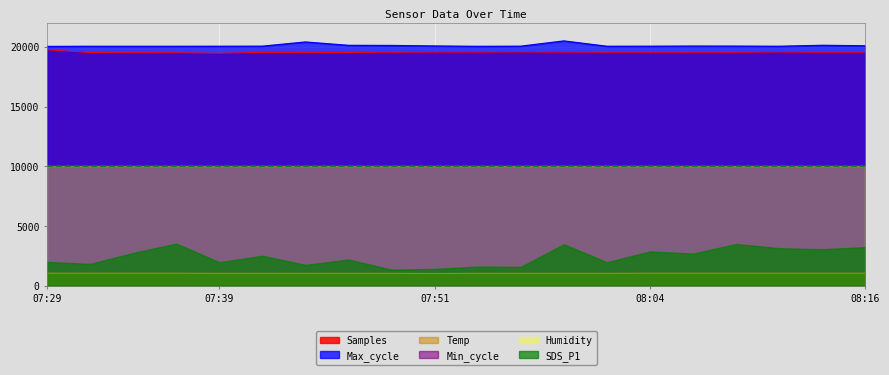

What is the highest value of the Samples series?

19759.7